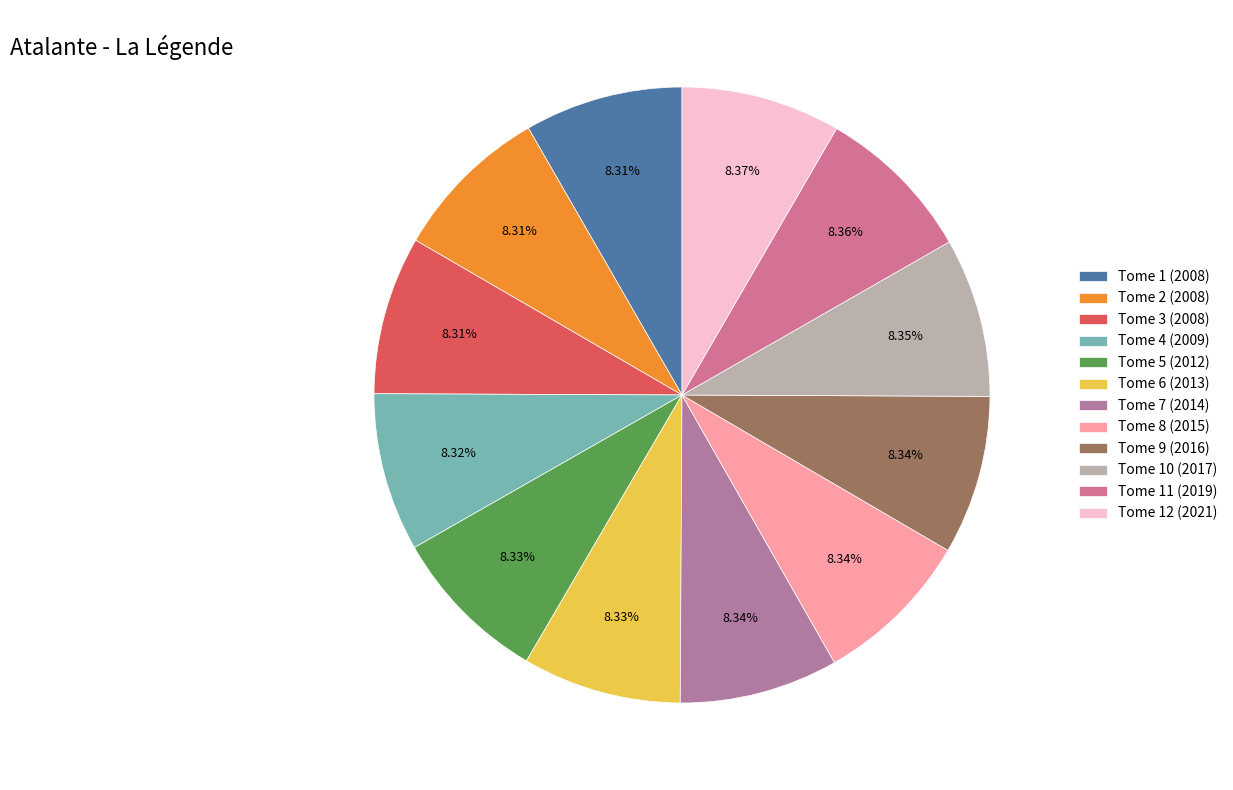

Does Tome 2 (2008) represent more than half of the total?

No